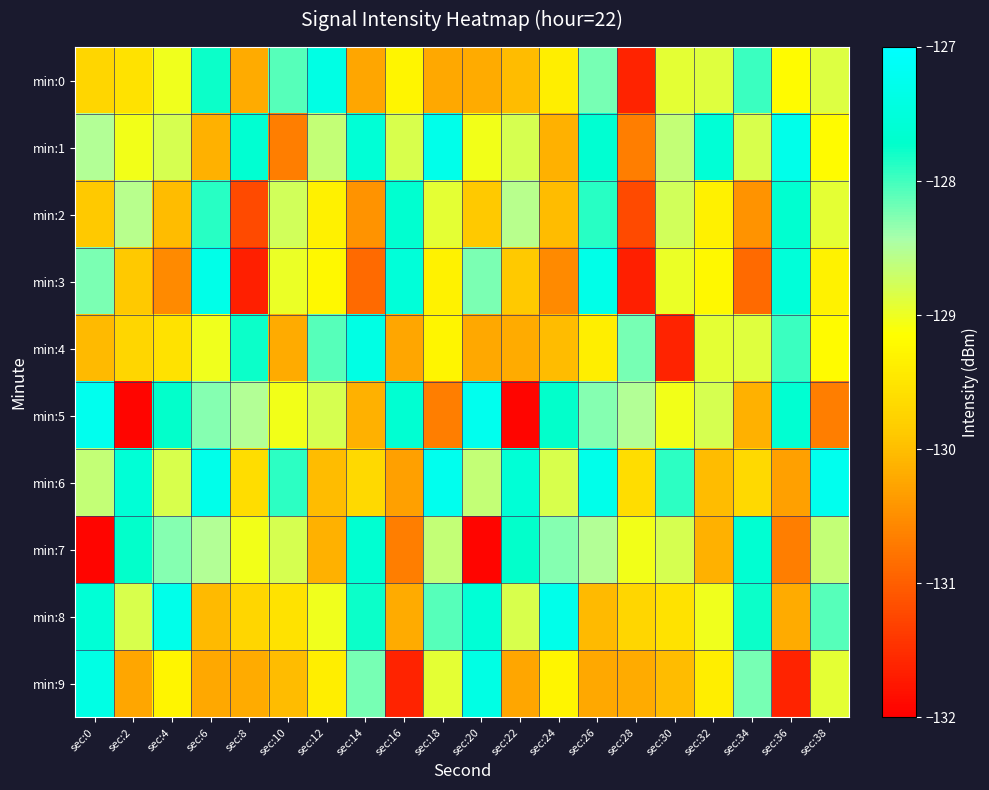

Reading left to right, list all the values displayed in this chart.

min:0: sec:0=-129.7	sec:2=-129.6	sec:4=-129.0	sec:6=-127.8	sec:8=-130.2	sec:10=-128.1	sec:12=-127.4	sec:14=-130.2	sec:16=-129.3	sec:18=-130.2	sec:20=-130.2	sec:22=-130.0	sec:24=-129.4	sec:26=-128.2	sec:28=-131.6	sec:30=-128.9	sec:32=-128.9	sec:34=-128.0	sec:36=-129.2	sec:38=-128.9
min:1: sec:0=-128.5	sec:2=-129.0	sec:4=-128.8	sec:6=-130.1	sec:8=-127.6	sec:10=-130.7	sec:12=-128.6	sec:14=-127.6	sec:16=-128.8	sec:18=-127.3	sec:20=-129.0	sec:22=-128.8	sec:24=-130.1	sec:26=-127.6	sec:28=-130.7	sec:30=-128.6	sec:32=-127.6	sec:34=-128.8	sec:36=-127.3	sec:38=-129.2
min:2: sec:0=-129.9	sec:2=-128.5	sec:4=-130.0	sec:6=-127.9	sec:8=-131.2	sec:10=-128.8	sec:12=-129.3	sec:14=-130.4	sec:16=-127.7	sec:18=-128.9	sec:20=-129.9	sec:22=-128.5	sec:24=-130.0	sec:26=-127.9	sec:28=-131.2	sec:30=-128.8	sec:32=-129.3	sec:34=-130.4	sec:36=-127.7	sec:38=-128.9
min:3: sec:0=-128.2	sec:2=-129.9	sec:4=-130.5	sec:6=-127.3	sec:8=-131.7	sec:10=-129.0	sec:12=-129.2	sec:14=-130.9	sec:16=-127.5	sec:18=-129.3	sec:20=-128.2	sec:22=-129.9	sec:24=-130.5	sec:26=-127.3	sec:28=-131.7	sec:30=-129.0	sec:32=-129.2	sec:34=-130.9	sec:36=-127.5	sec:38=-129.3
min:4: sec:0=-130.0	sec:2=-129.7	sec:4=-129.6	sec:6=-129.0	sec:8=-127.8	sec:10=-130.2	sec:12=-128.1	sec:14=-127.4	sec:16=-130.2	sec:18=-129.3	sec:20=-130.2	sec:22=-130.2	sec:24=-130.0	sec:26=-129.4	sec:28=-128.2	sec:30=-131.6	sec:32=-128.9	sec:34=-128.9	sec:36=-128.0	sec:38=-129.2
min:5: sec:0=-127.2	sec:2=-131.9	sec:4=-127.7	sec:6=-128.3	sec:8=-128.5	sec:10=-129.0	sec:12=-128.8	sec:14=-130.1	sec:16=-127.6	sec:18=-130.7	sec:20=-127.2	sec:22=-131.9	sec:24=-127.7	sec:26=-128.3	sec:28=-128.5	sec:30=-129.0	sec:32=-128.8	sec:34=-130.1	sec:36=-127.6	sec:38=-130.7
min:6: sec:0=-128.6	sec:2=-127.6	sec:4=-128.8	sec:6=-127.3	sec:8=-129.6	sec:10=-127.9	sec:12=-130.0	sec:14=-129.7	sec:16=-130.3	sec:18=-127.2	sec:20=-128.6	sec:22=-127.6	sec:24=-128.8	sec:26=-127.3	sec:28=-129.6	sec:30=-127.9	sec:32=-130.0	sec:34=-129.7	sec:36=-130.3	sec:38=-127.2
min:7: sec:0=-131.9	sec:2=-127.7	sec:4=-128.3	sec:6=-128.5	sec:8=-129.0	sec:10=-128.8	sec:12=-130.1	sec:14=-127.6	sec:16=-130.7	sec:18=-128.6	sec:20=-131.9	sec:22=-127.7	sec:24=-128.3	sec:26=-128.5	sec:28=-129.0	sec:30=-128.8	sec:32=-130.1	sec:34=-127.6	sec:36=-130.7	sec:38=-128.6
min:8: sec:0=-127.6	sec:2=-128.8	sec:4=-127.3	sec:6=-130.0	sec:8=-129.7	sec:10=-129.6	sec:12=-129.0	sec:14=-127.8	sec:16=-130.2	sec:18=-128.1	sec:20=-127.6	sec:22=-128.8	sec:24=-127.3	sec:26=-130.0	sec:28=-129.7	sec:30=-129.6	sec:32=-129.0	sec:34=-127.8	sec:36=-130.2	sec:38=-128.1
min:9: sec:0=-127.4	sec:2=-130.2	sec:4=-129.3	sec:6=-130.2	sec:8=-130.2	sec:10=-130.0	sec:12=-129.4	sec:14=-128.2	sec:16=-131.6	sec:18=-128.9	sec:20=-127.4	sec:22=-130.2	sec:24=-129.3	sec:26=-130.2	sec:28=-130.2	sec:30=-130.0	sec:32=-129.4	sec:34=-128.2	sec:36=-131.6	sec:38=-128.9